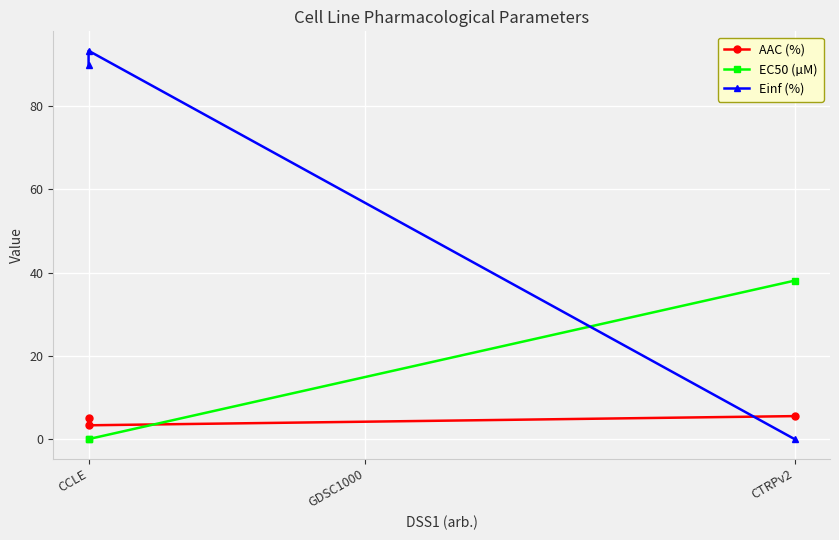

True or false: EC50 (µM) has a value of 38.1 at CTRPv2.

True